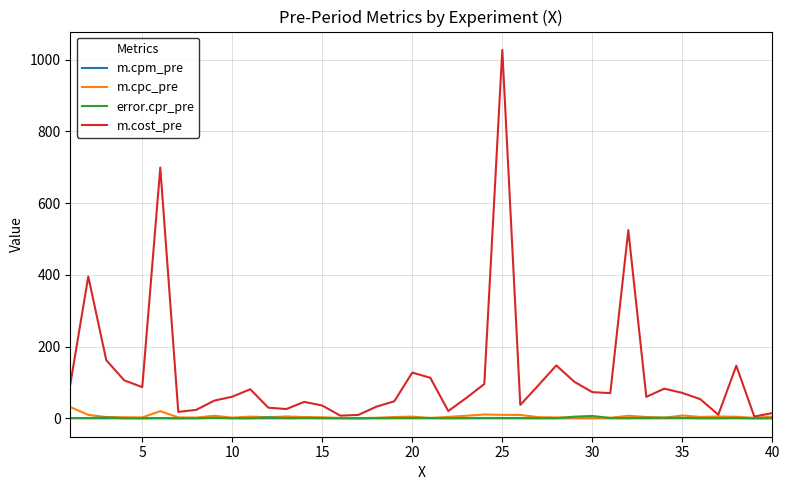

Which series has the largest range (max minus min)?

m.cost_pre